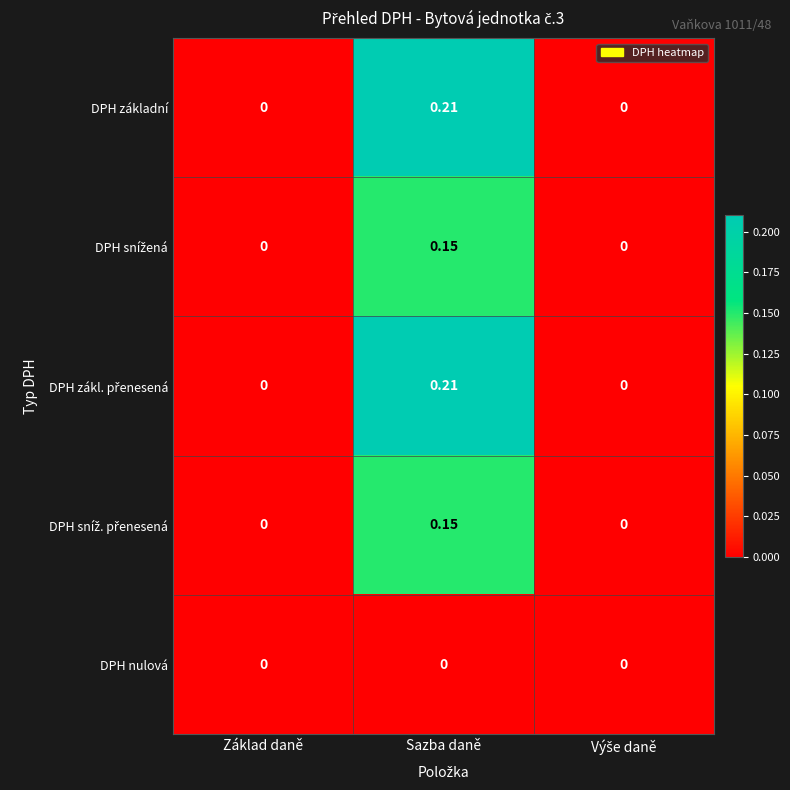

How many data points does each series have?

3